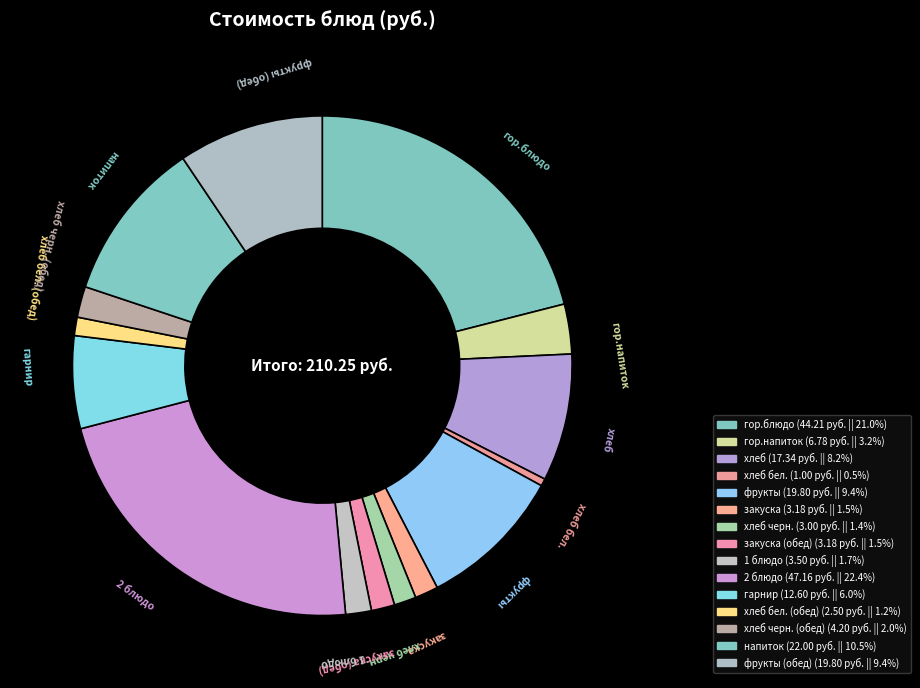

Count the number of slices in the pie.

15